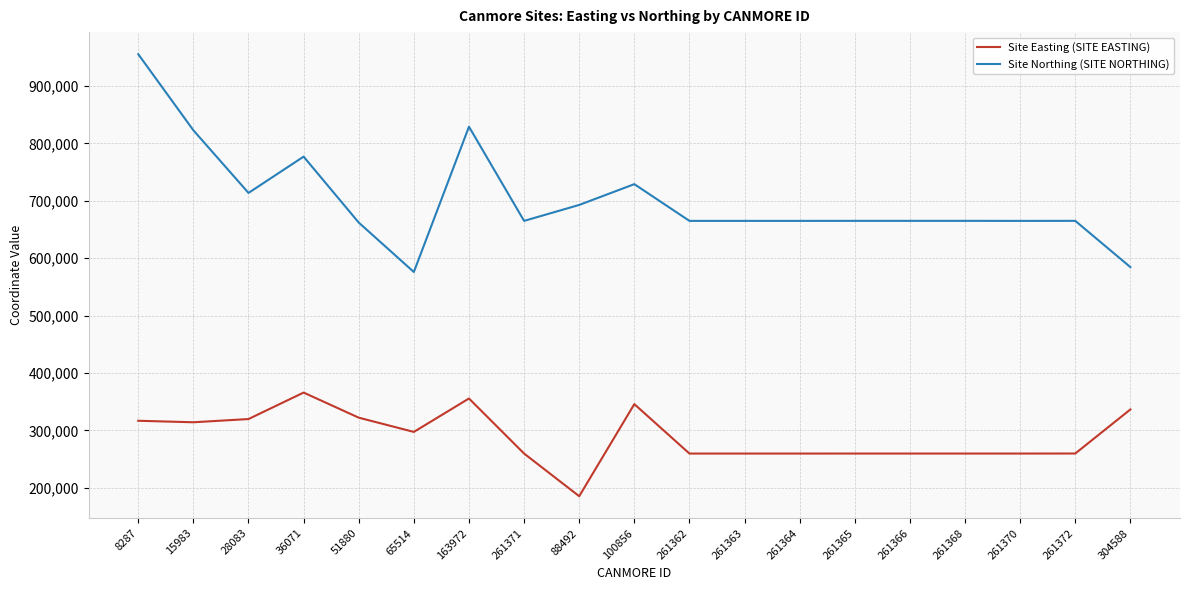

What is the spread (max minus min) of values at 163972?

473720